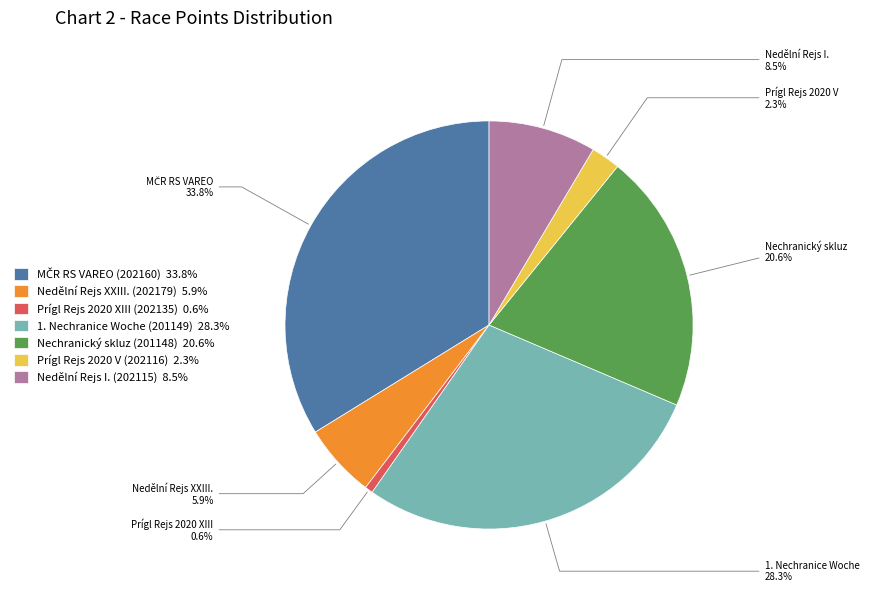

Is there any slice that represents more than half of the pie?

No